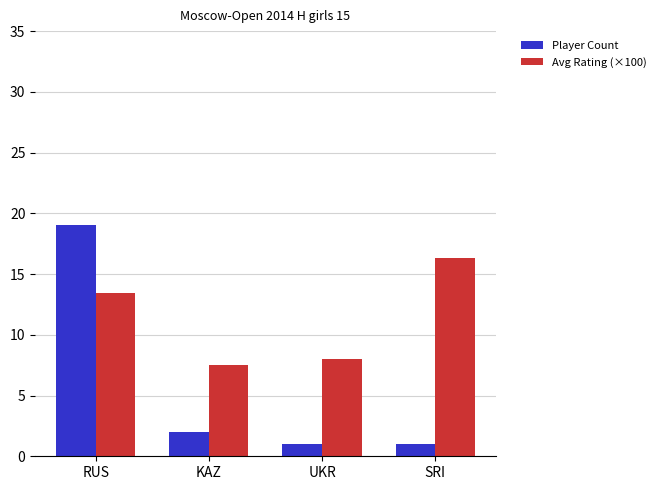

What is the difference between the second highest and second lowest values in the Player Count series?

1.0